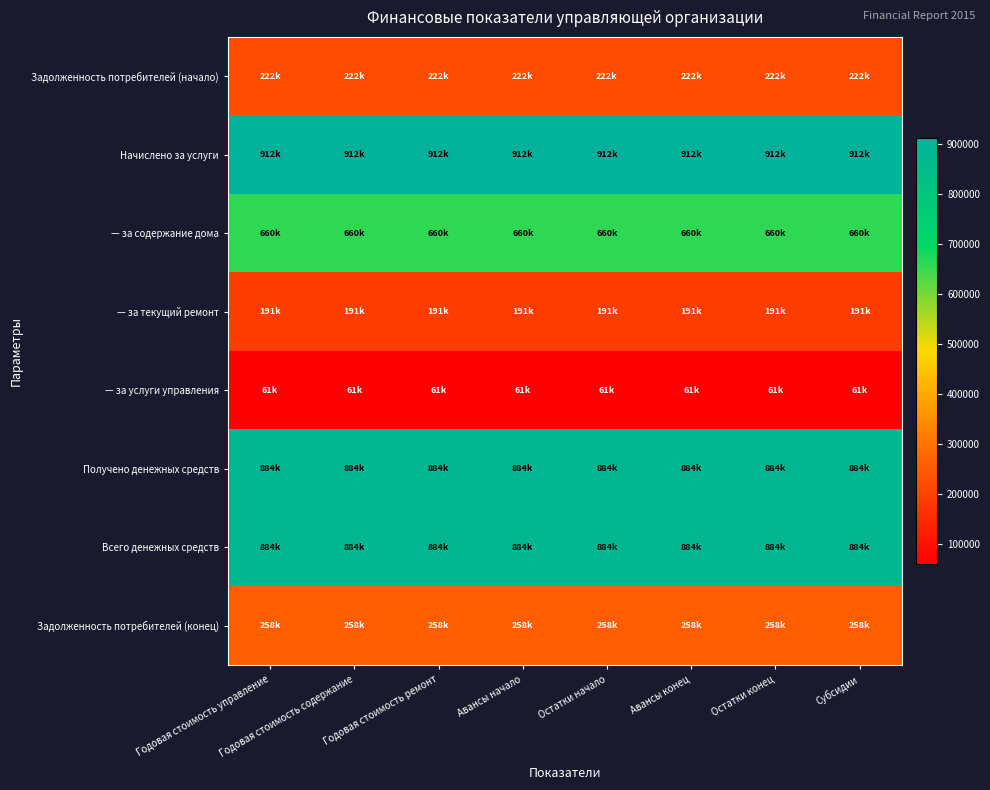

Reading right to left, transcribe all the data shown in this chart.

Задолженность потребителей (начало): Субсидии=221846.3	Остатки конец=221846.3	Авансы конец=221846.3	Остатки начало=221846.3	Авансы начало=221846.3	Годовая стоимость ремонт=221846.3	Годовая стоимость содержание=221846.3	Годовая стоимость управление=221846.3
Начислено за услуги: Субсидии=912299.9	Остатки конец=912299.9	Авансы конец=912299.9	Остатки начало=912299.9	Авансы начало=912299.9	Годовая стоимость ремонт=912299.9	Годовая стоимость содержание=912299.9	Годовая стоимость управление=912299.9
— за содержание дома: Субсидии=660194.2	Остатки конец=660194.2	Авансы конец=660194.2	Остатки начало=660194.2	Авансы начало=660194.2	Годовая стоимость ремонт=660194.2	Годовая стоимость содержание=660194.2	Годовая стоимость управление=660194.2
— за текущий ремонт: Субсидии=190662.9	Остатки конец=190662.9	Авансы конец=190662.9	Остатки начало=190662.9	Авансы начало=190662.9	Годовая стоимость ремонт=190662.9	Годовая стоимость содержание=190662.9	Годовая стоимость управление=190662.9
— за услуги управления: Субсидии=61442.8	Остатки конец=61442.8	Авансы конец=61442.8	Остатки начало=61442.8	Авансы начало=61442.8	Годовая стоимость ремонт=61442.8	Годовая стоимость содержание=61442.8	Годовая стоимость управление=61442.8
Получено денежных средств: Субсидии=883945.3	Остатки конец=883945.3	Авансы конец=883945.3	Остатки начало=883945.3	Авансы начало=883945.3	Годовая стоимость ремонт=883945.3	Годовая стоимость содержание=883945.3	Годовая стоимость управление=883945.3
Всего денежных средств: Субсидии=883945.3	Остатки конец=883945.3	Авансы конец=883945.3	Остатки начало=883945.3	Авансы начало=883945.3	Годовая стоимость ремонт=883945.3	Годовая стоимость содержание=883945.3	Годовая стоимость управление=883945.3
Задолженность потребителей (конец): Субсидии=257591.9	Остатки конец=257591.9	Авансы конец=257591.9	Остатки начало=257591.9	Авансы начало=257591.9	Годовая стоимость ремонт=257591.9	Годовая стоимость содержание=257591.9	Годовая стоимость управление=257591.9